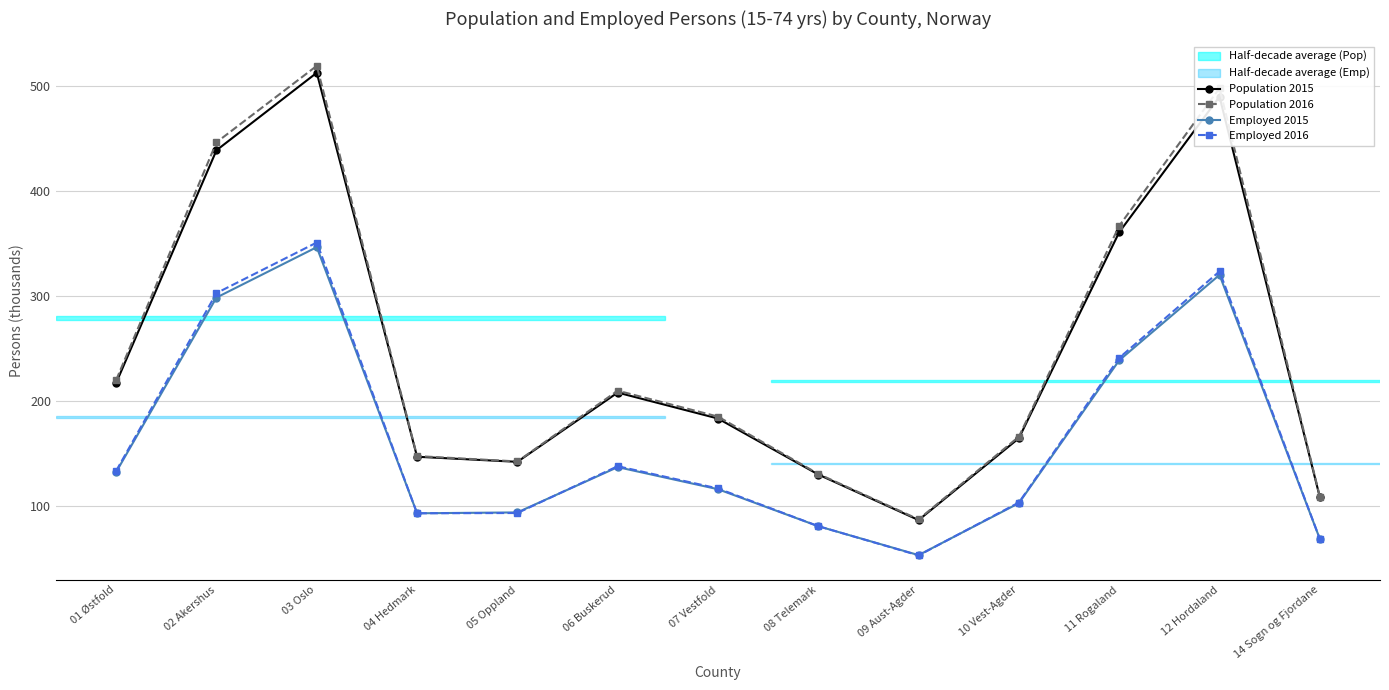

True or false: Employed 2015 and Population 2016 cross at least once.

False